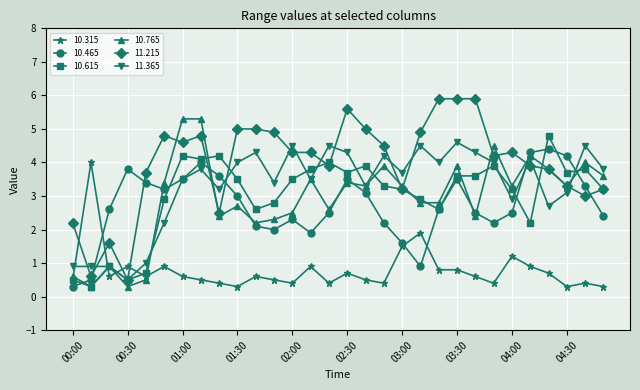

What is the greatest value displayed?

5.9